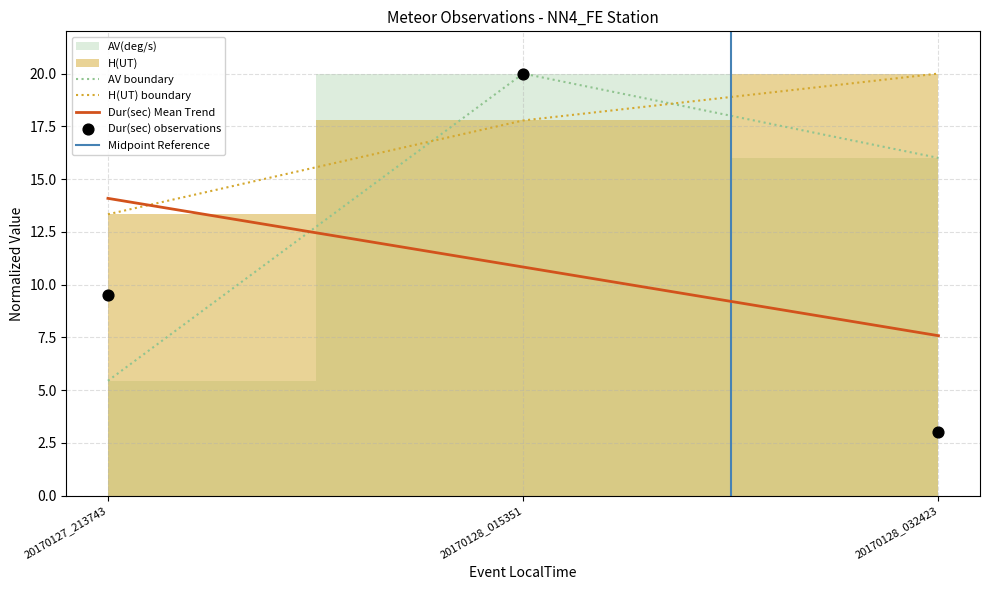

Which series has the largest total across all categories?

H(UT)